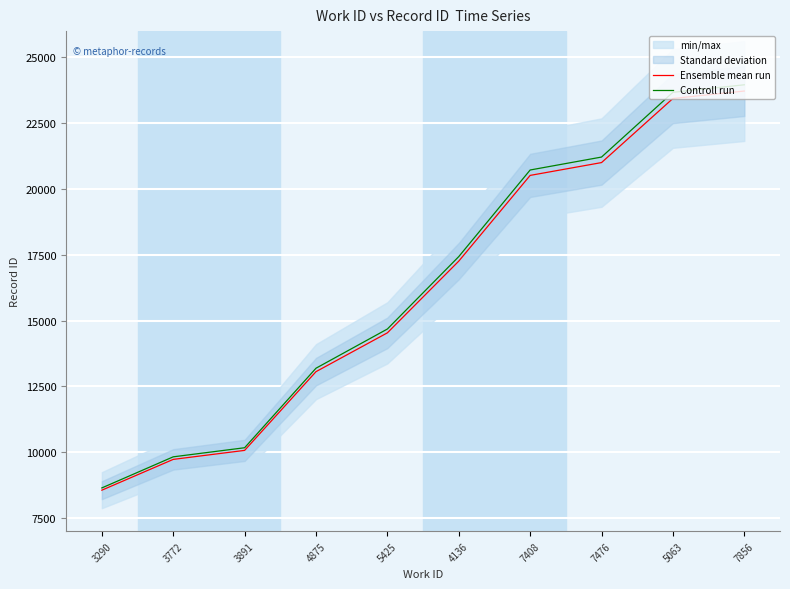

Is this an area chart (filled region under the line)?

No